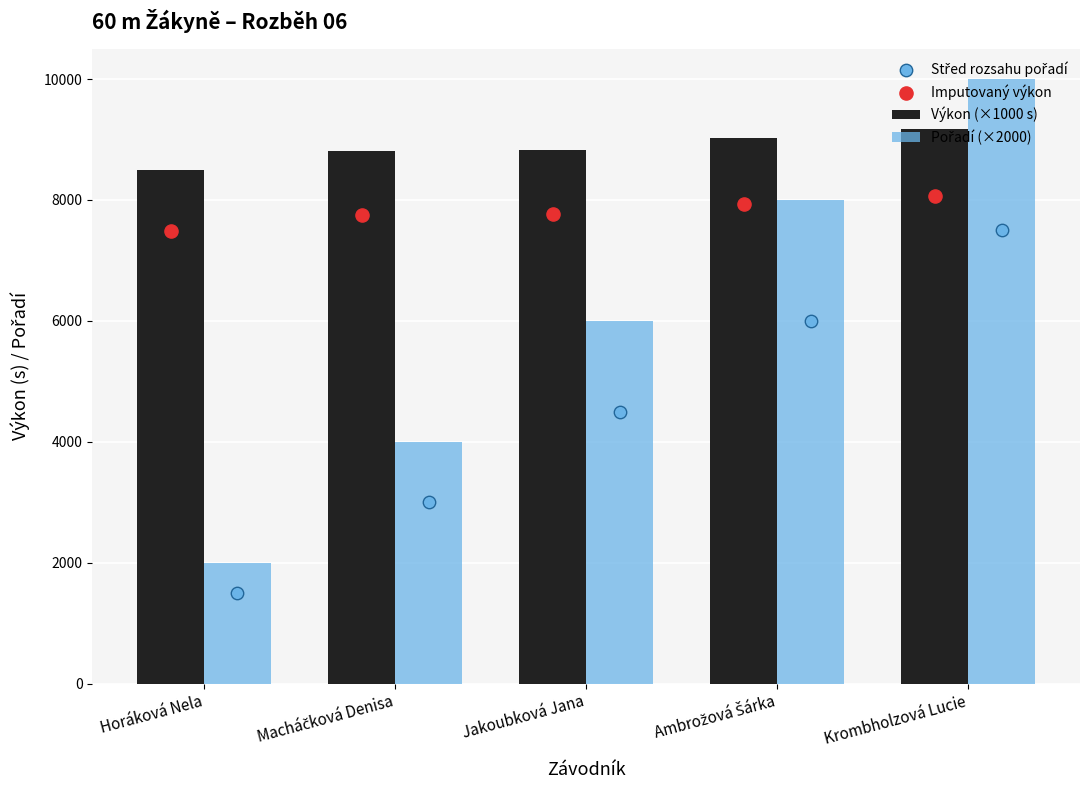

What are all the series names shown in the legend?

Výkon (×1000 s), Pořadí (×2000), Střed rozsahu pořadí, Imputovaný výkon